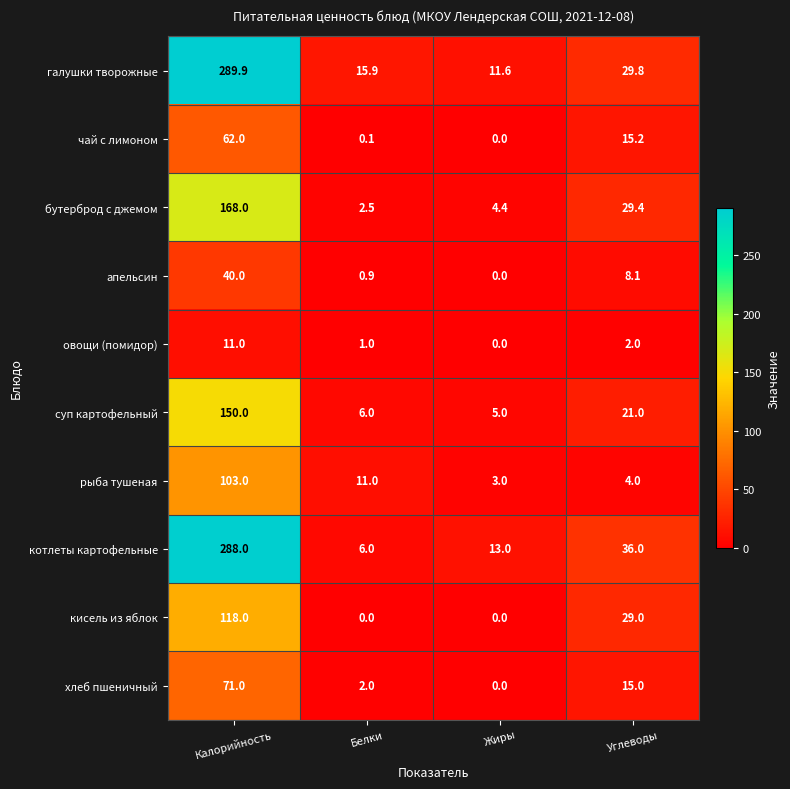

What is the difference between the рыба тушеная values at Жиры and Калорийность?

100.0